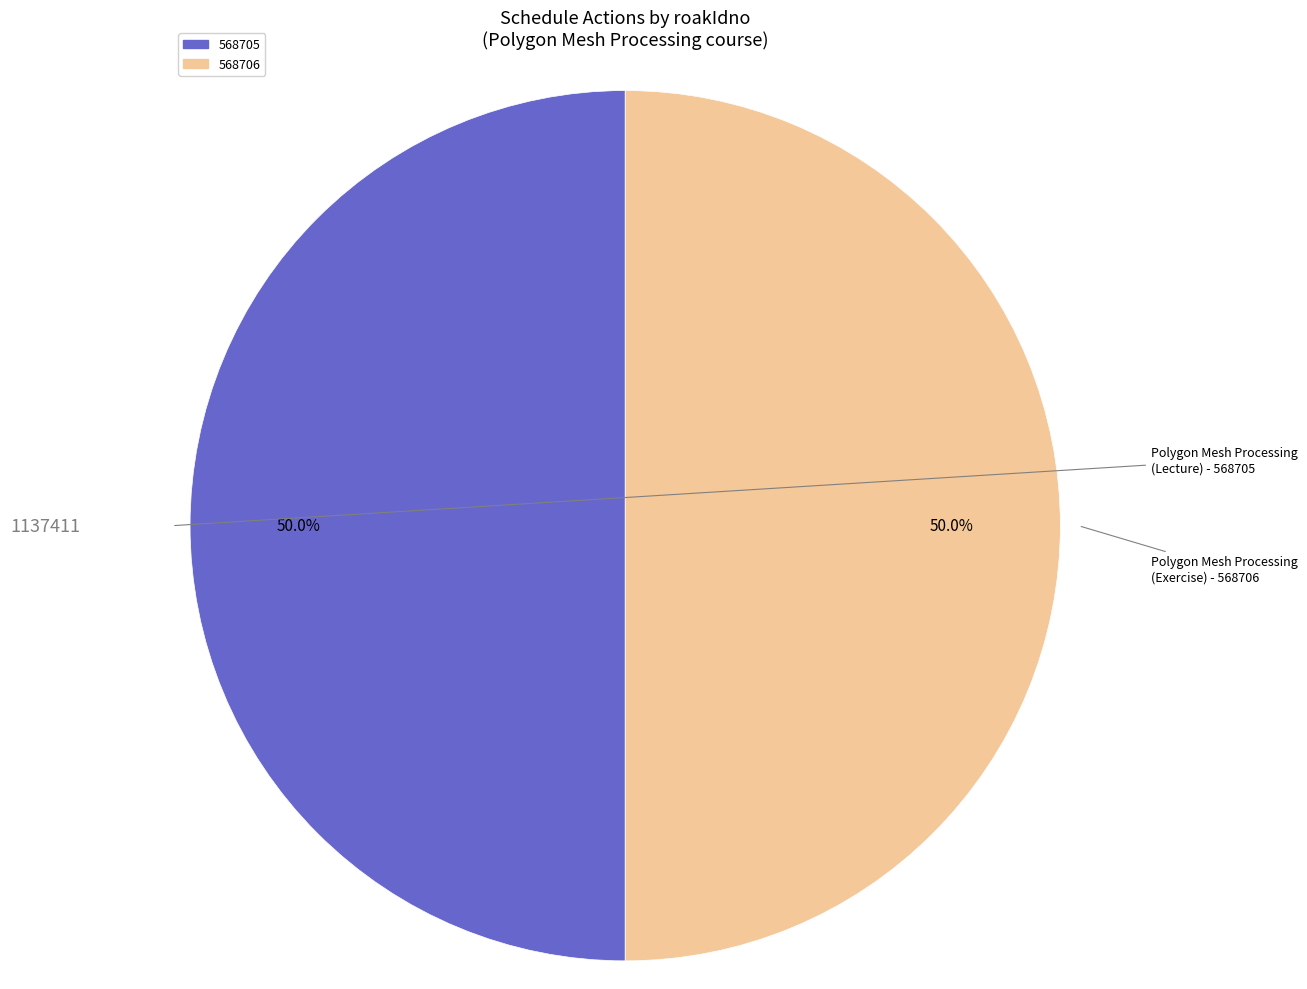

What percentage do 568706 and 568705 together represent?

100.0%